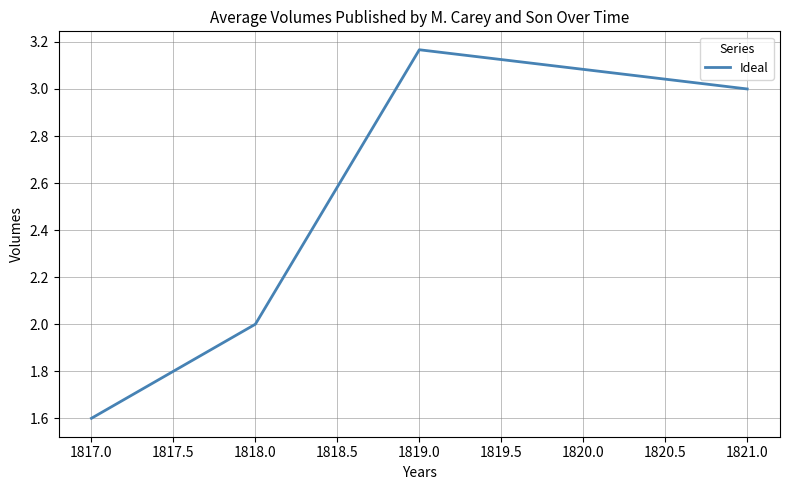

What is the change in value from 1817.0 to 1818.0?

+0.4